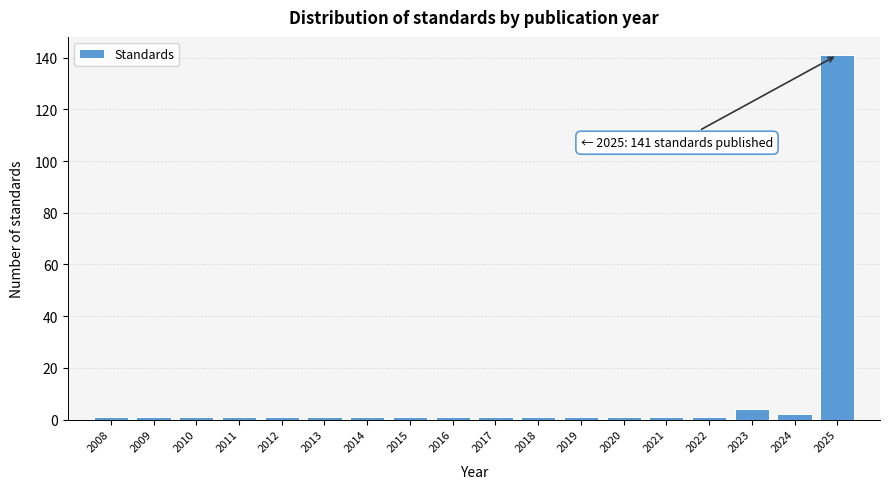

Reading left to right, list all the values displayed in this chart.

2008=1	2009=1	2010=1	2011=1	2012=1	2013=1	2014=1	2015=1	2016=1	2017=1	2018=1	2019=1	2020=1	2021=1	2022=1	2023=4	2024=2	2025=141